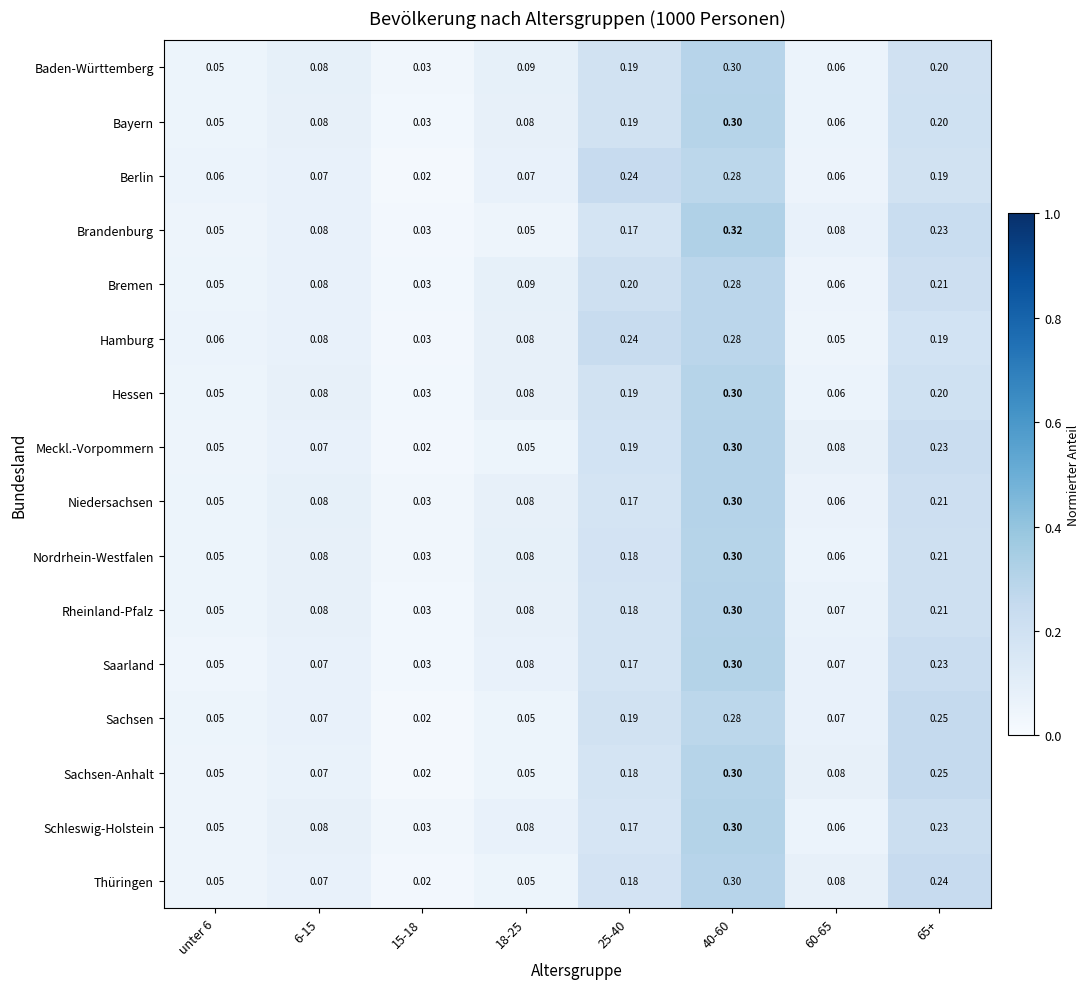

Count the number of categories in the chart.

8